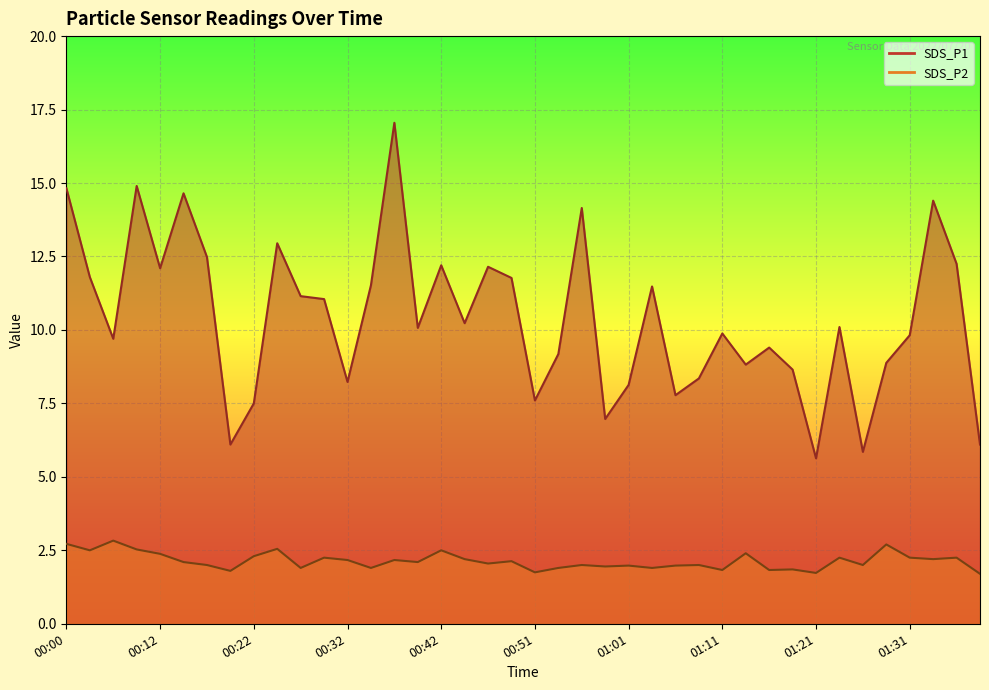

What is the spread (max minus min) of values at 01:23?

7.8